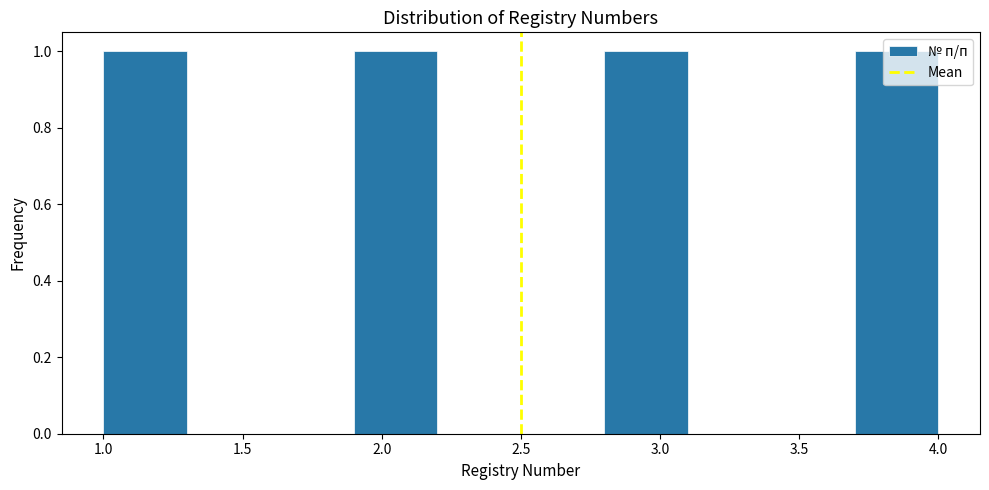

Reading left to right, list every bar in this chart as the range it spans on the x-axis followed by its height. The values are not printed on the chart, so give them approximately, as read against the axis.

1.0 to 1.3: 1
1.3 to 1.6: 0
1.6 to 1.9: 0
1.9 to 2.2: 1
2.2 to 2.5: 0
2.5 to 2.8: 0
2.8 to 3.1: 1
3.1 to 3.4: 0
3.4 to 3.7: 0
3.7 to 4.0: 1